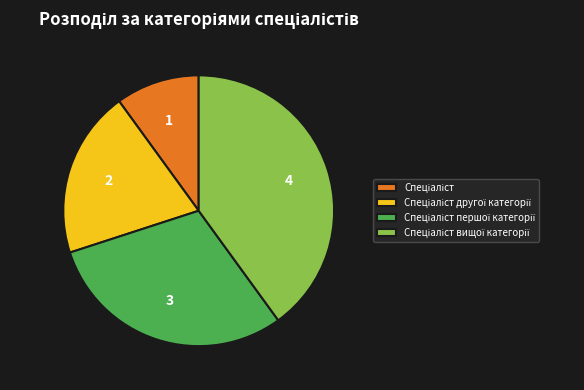

Is there a majority slice in this chart?

No